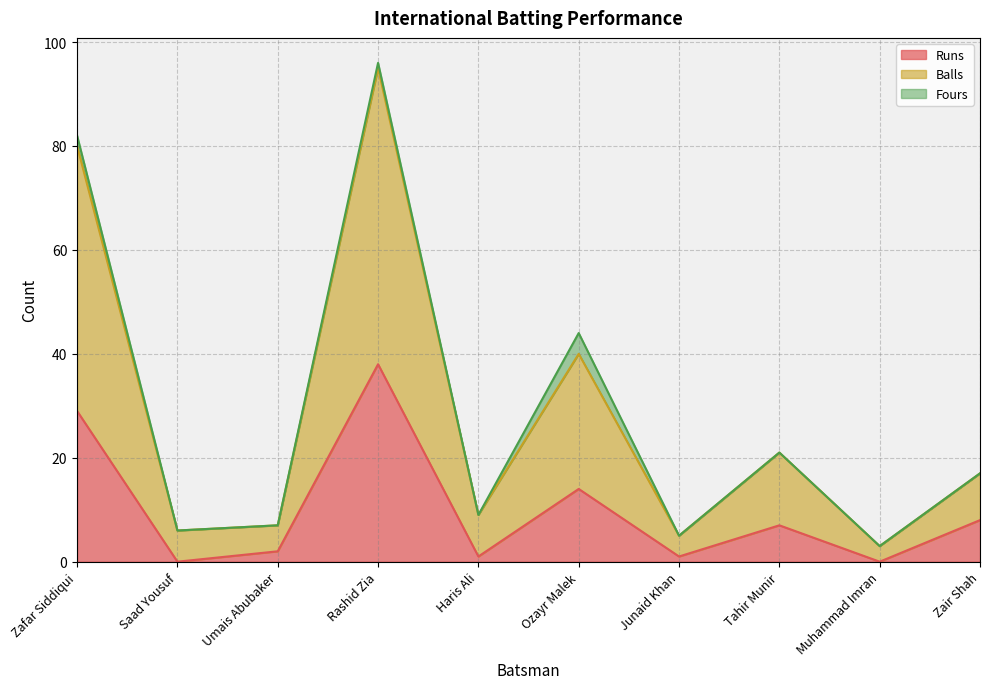

How many interior local valleys does the Runs series have?

4